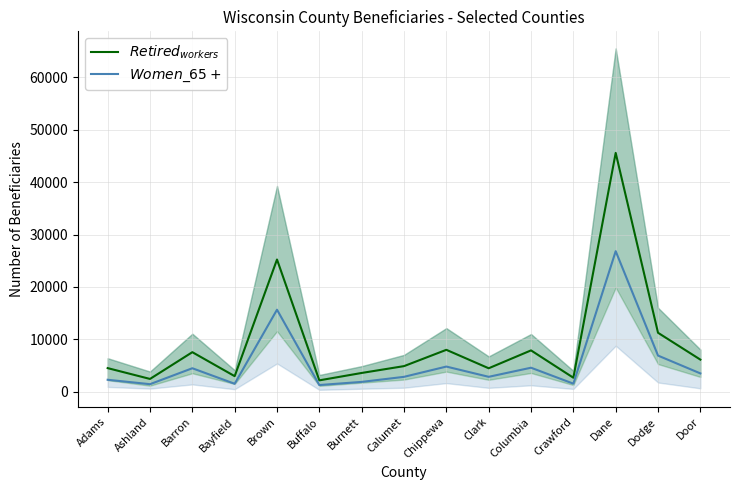

True or false: $Retired_{workers}$ and $Women\_65+$ intersect in this chart.

False